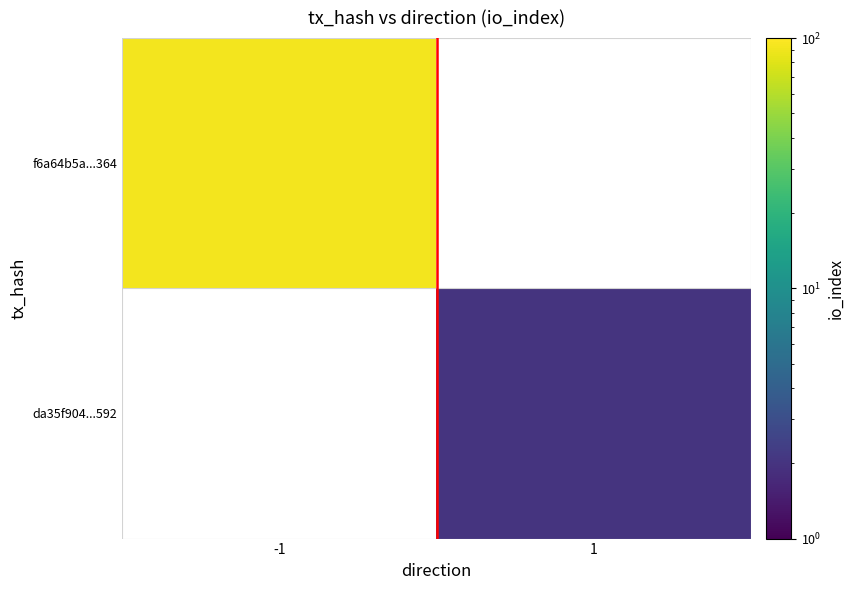

The da35f904...592 series shows 3.0 at 1. True or false?

False